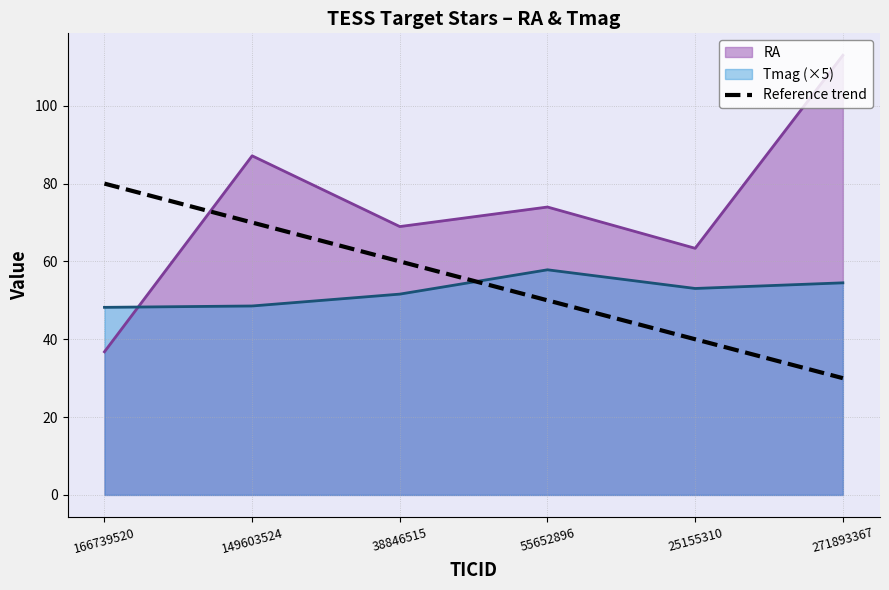

What is the difference between the maximum and second lowest values in the RA series?

49.6